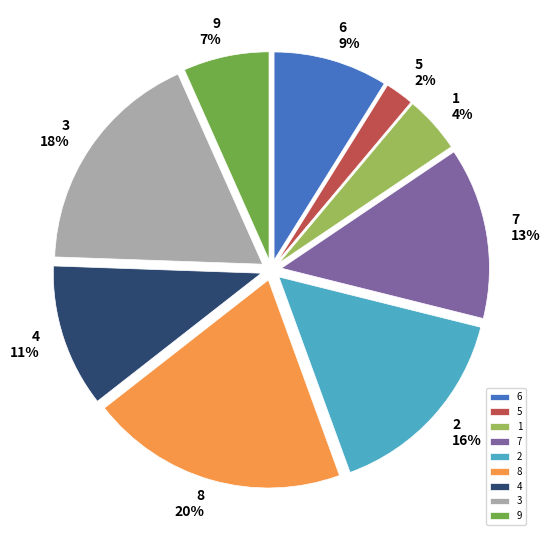

Rank the categories by value from highest to lowest.

8, 3, 2, 7, 4, 6, 9, 1, 5